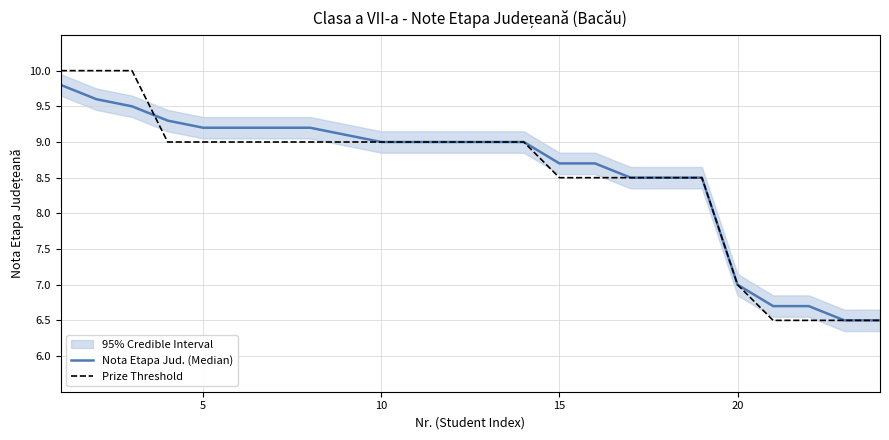

Which series ends up on top after the final intersection of Prize Threshold and Nota Etapa Jud. (Median)?

Nota Etapa Jud. (Median)